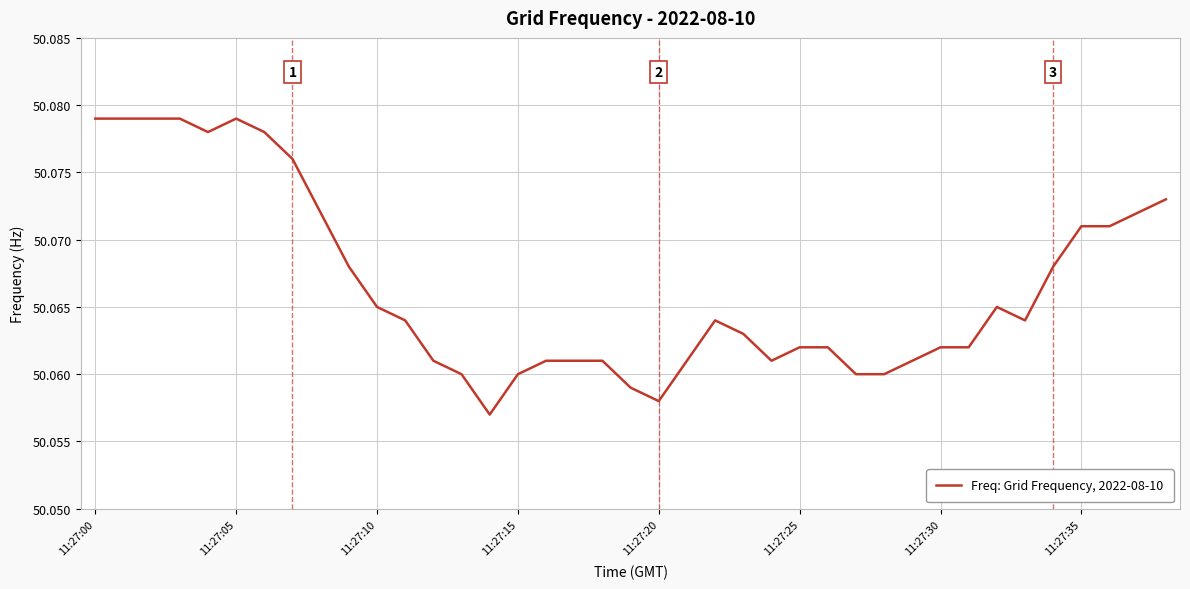

What is the minimum value shown in the chart?

50.1